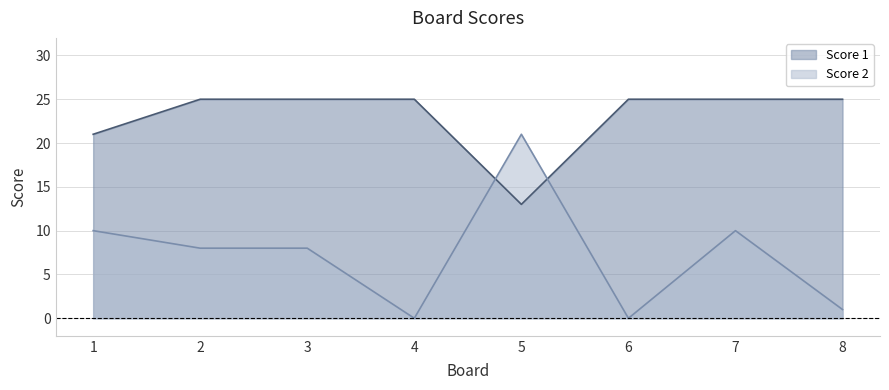

In Score 1, how many points are lower than both neighbors (excluding endpoints)?

1